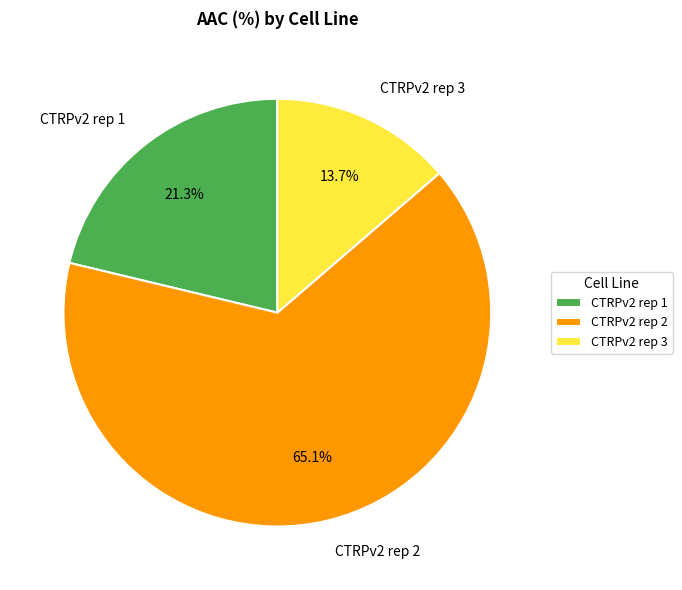

What percentage is the CTRPv2 rep 1 slice, to the nearest percent?

21%